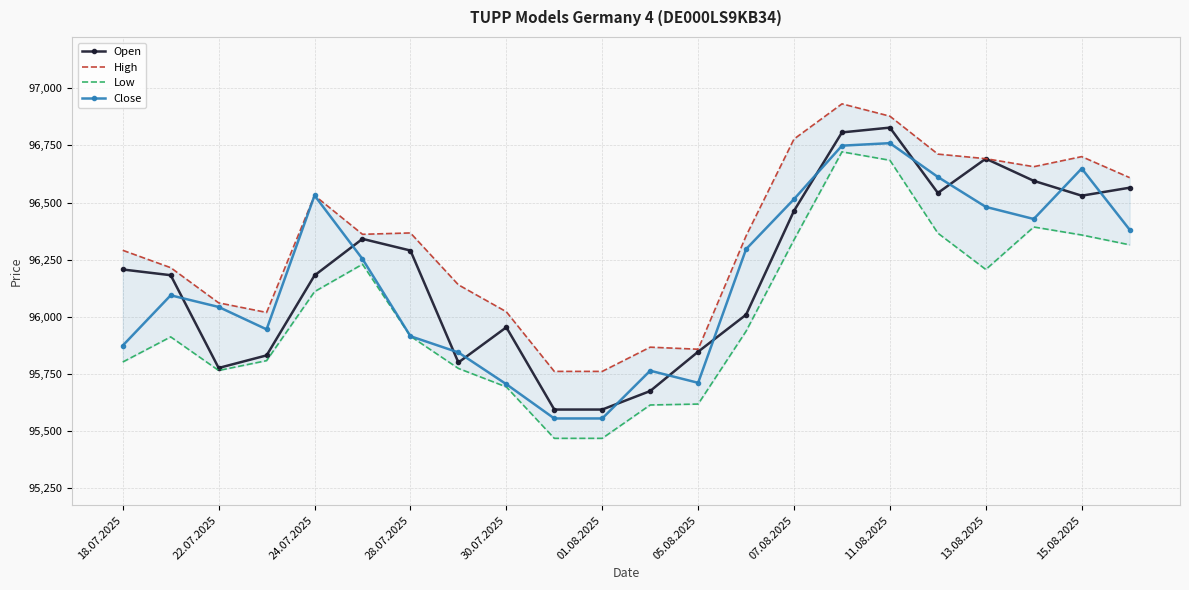

True or false: High and Close intersect in this chart.

False